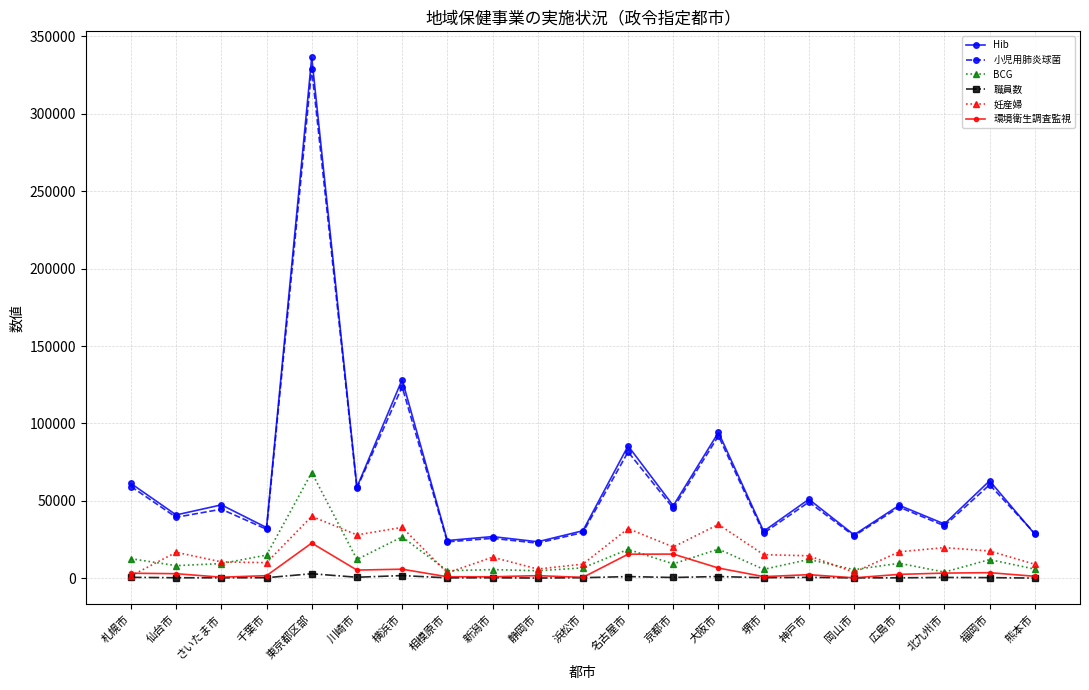

At which label does BCG first exceed 9440?

札幌市